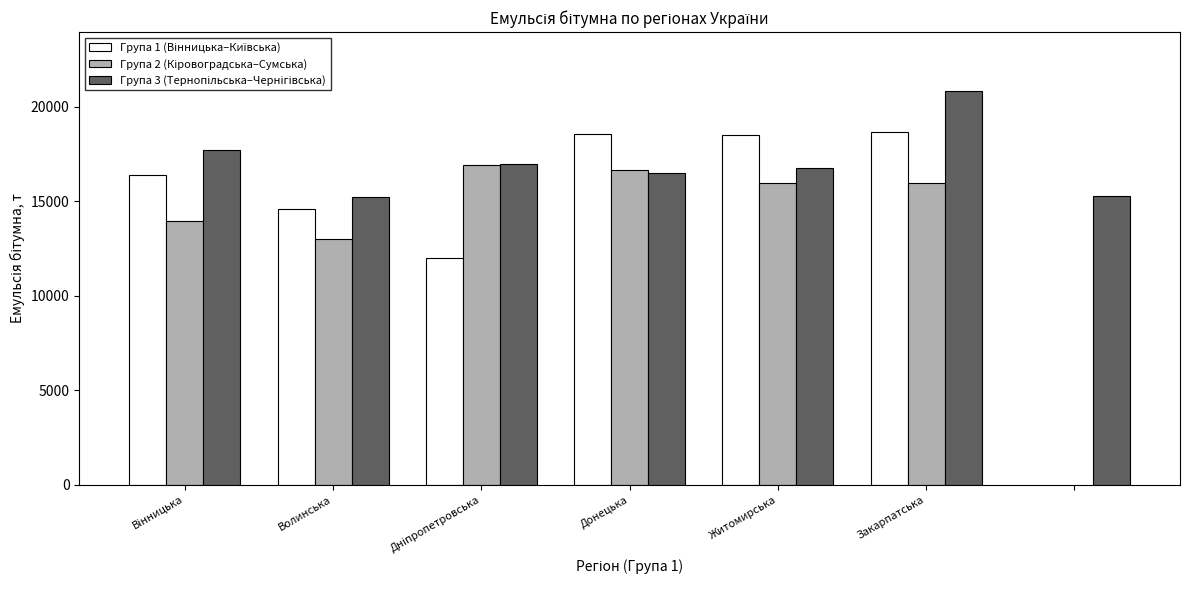

What is the difference between the highest and lowest values at Житомирська?

2550.0